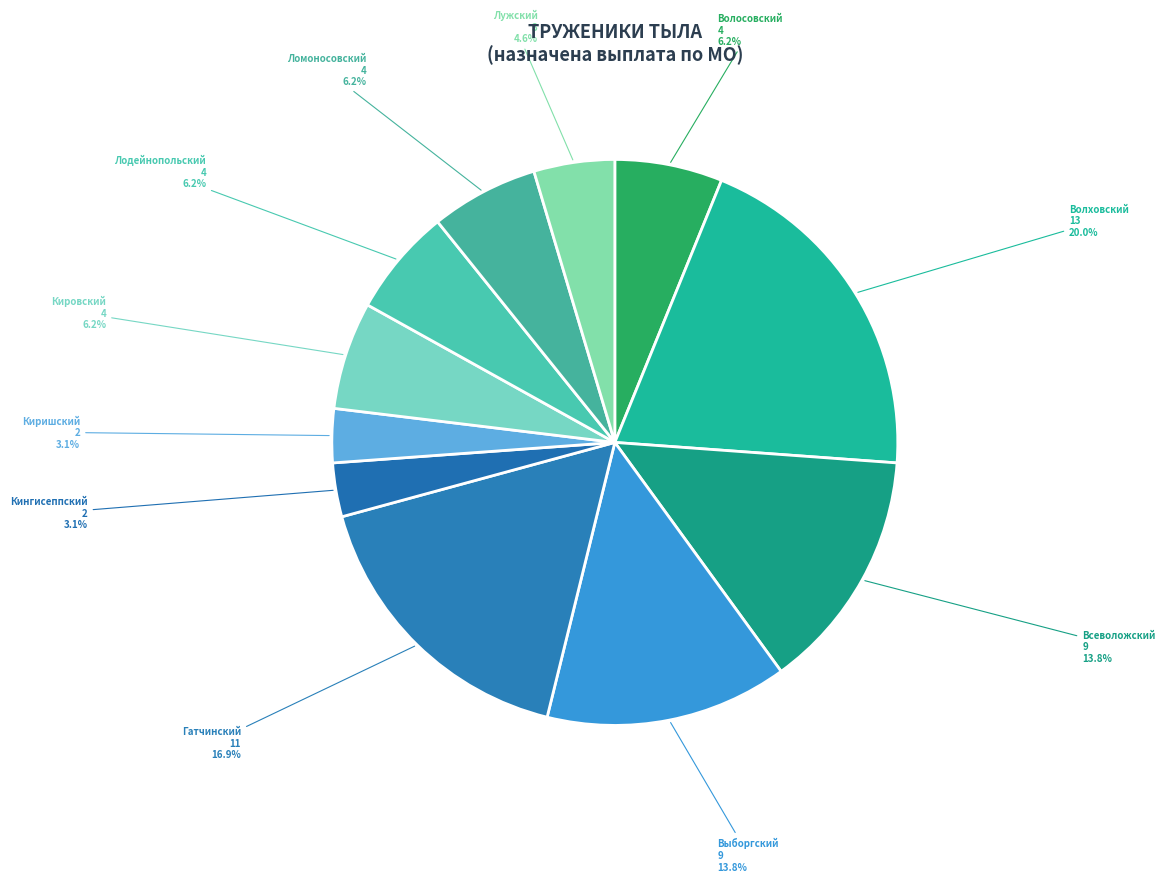

The Лодейнопольский slice represents 1% of the pie. True or false?

False